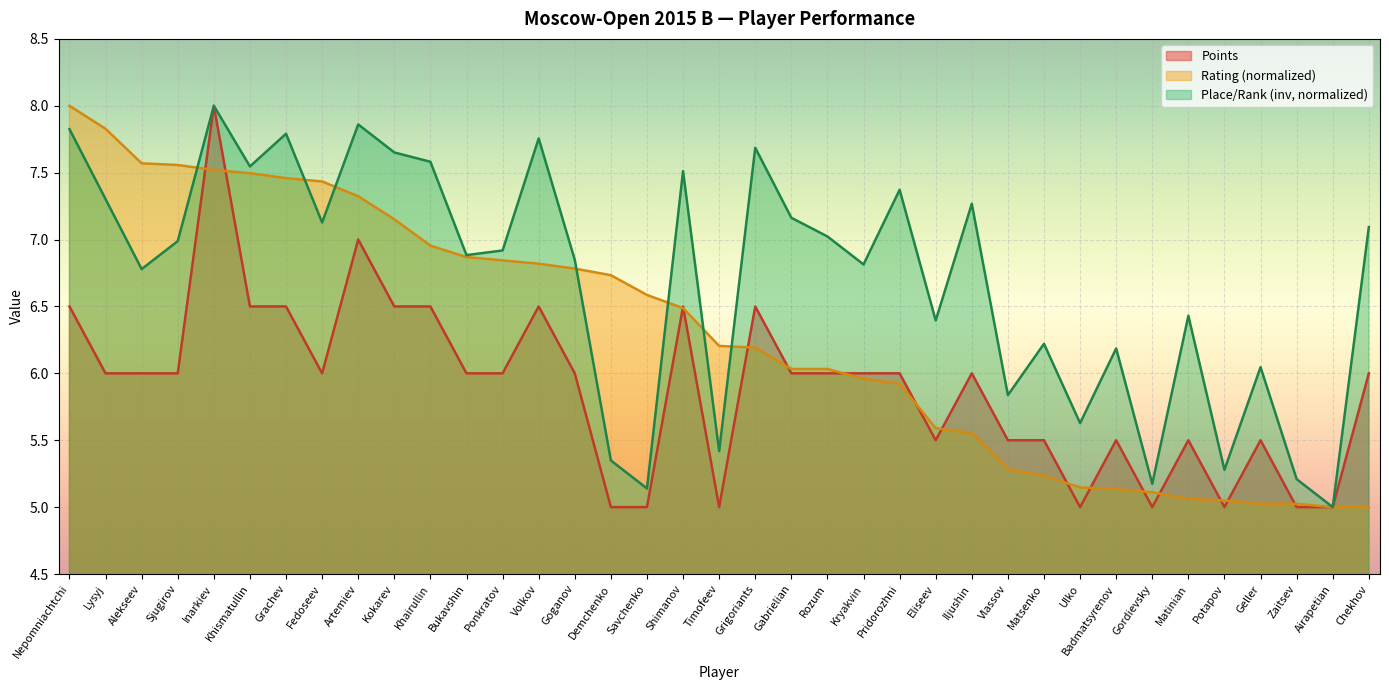

What is the spread (max minus min) of values at Pridorozhni?

1.4